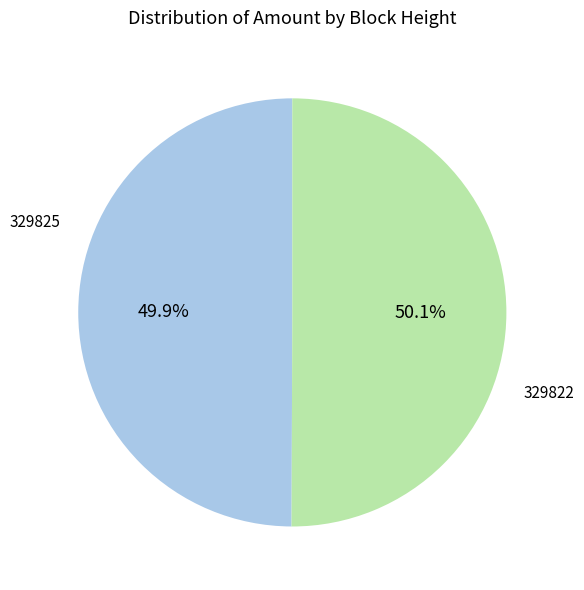

What is the ratio of the value at 329822 to the value at 329825?

1.0